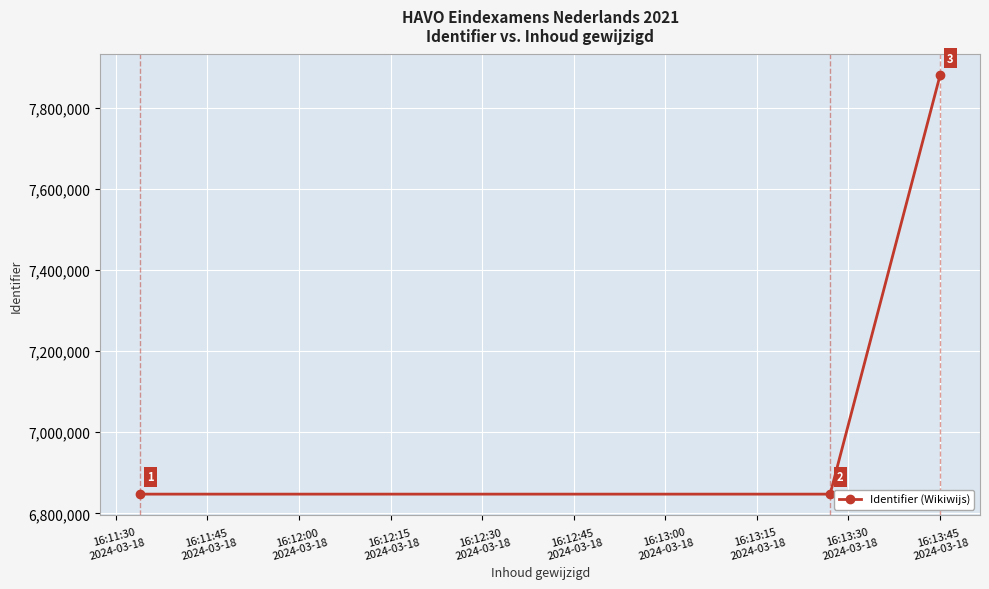

What is the value of the 3rd point from the left?

7879067